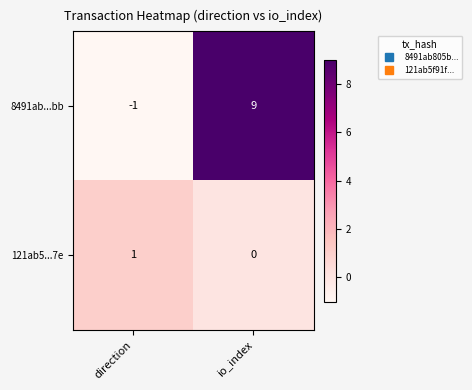

Reading right to left, extract all data points from this chart.

8491ab...bb: io_index=9	direction=-1
121ab5...7e: io_index=0	direction=1